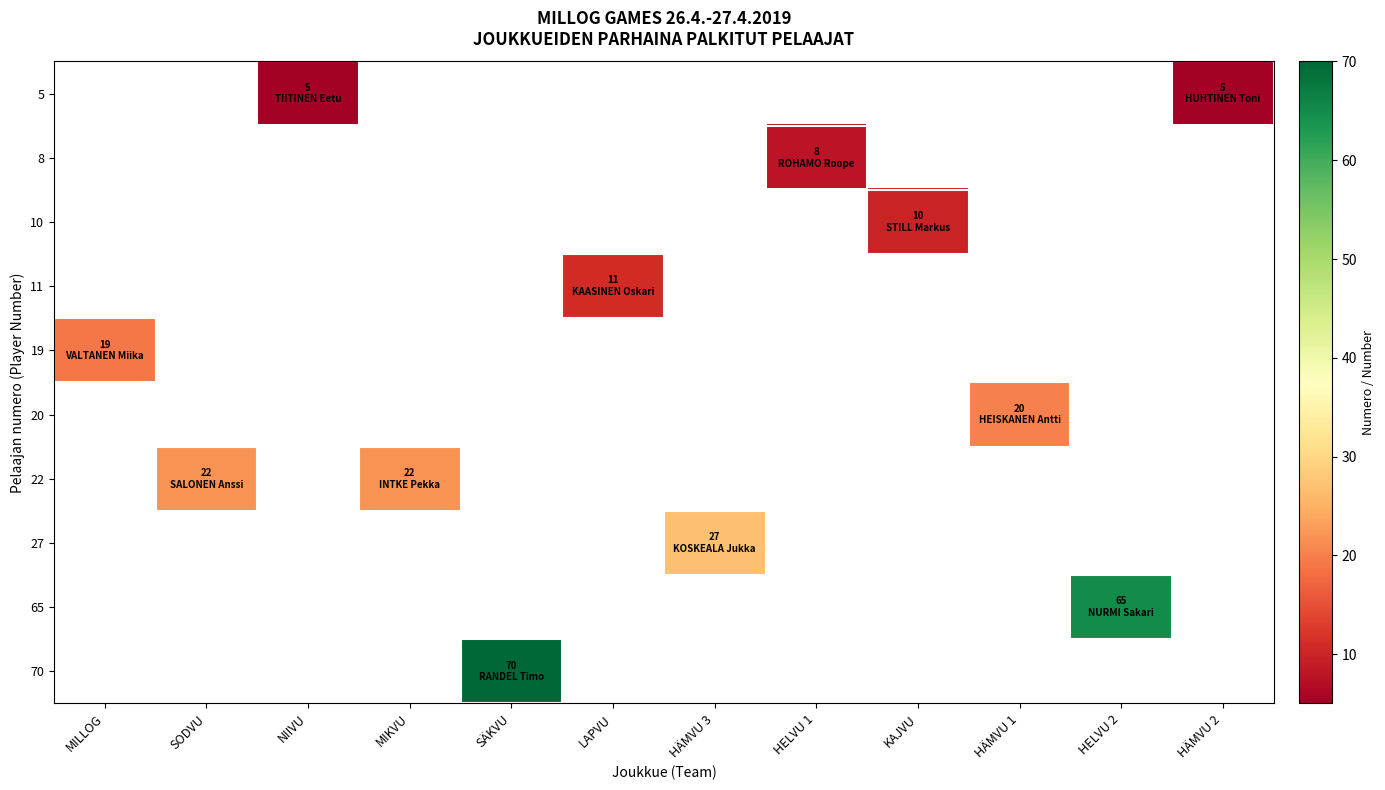

What is the maximum value shown in the chart?

70.0